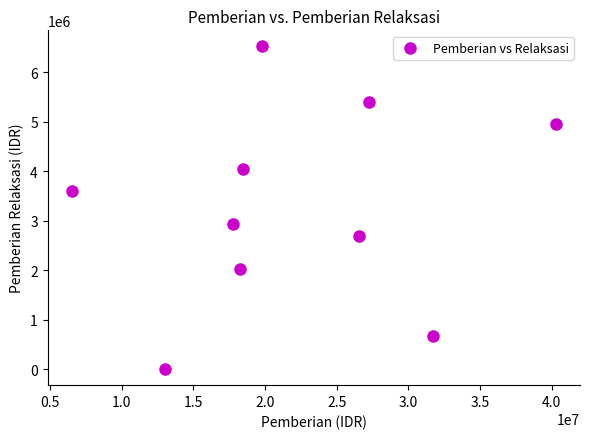

What is the range of Y values (max minus min)?

6525000